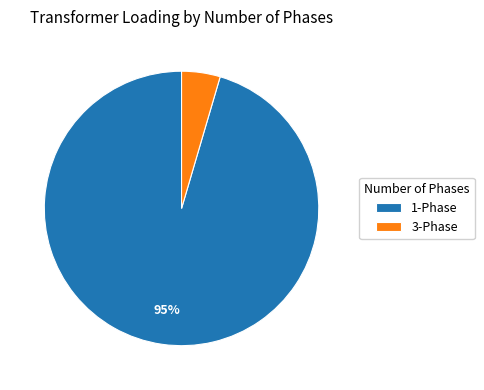

Does any single category account for the majority?

Yes